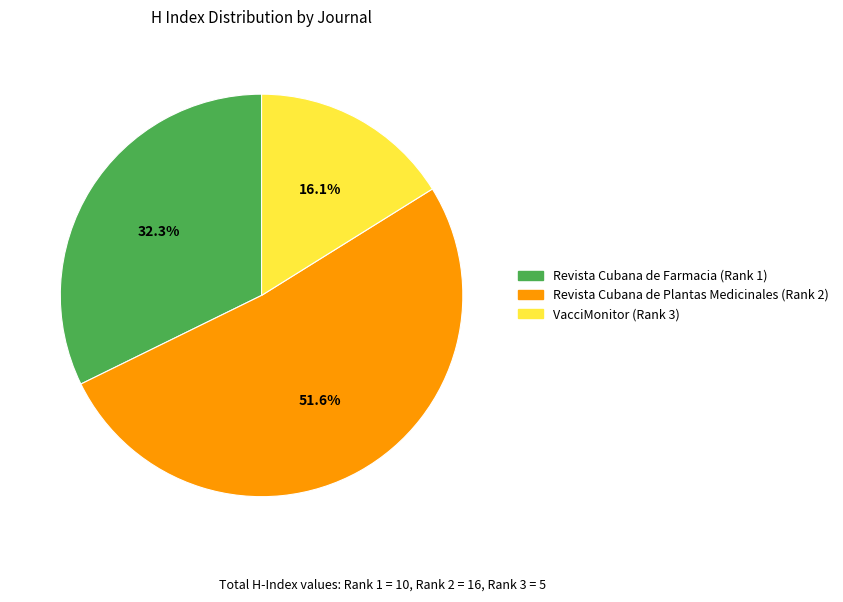

To the nearest percent, what percentage of the pie is VacciMonitor (Rank 3)?

16%